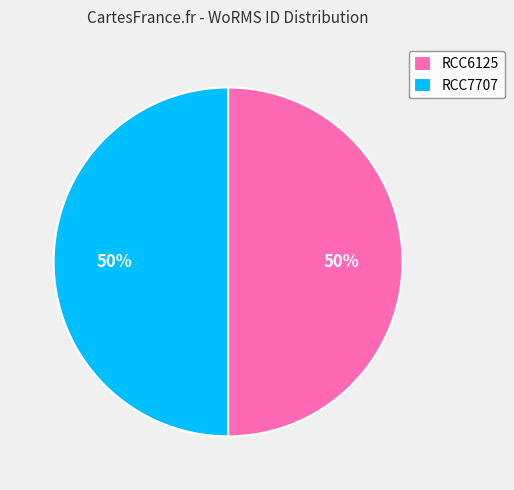

True or false: RCC7707 accounts for 41% of the total.

False